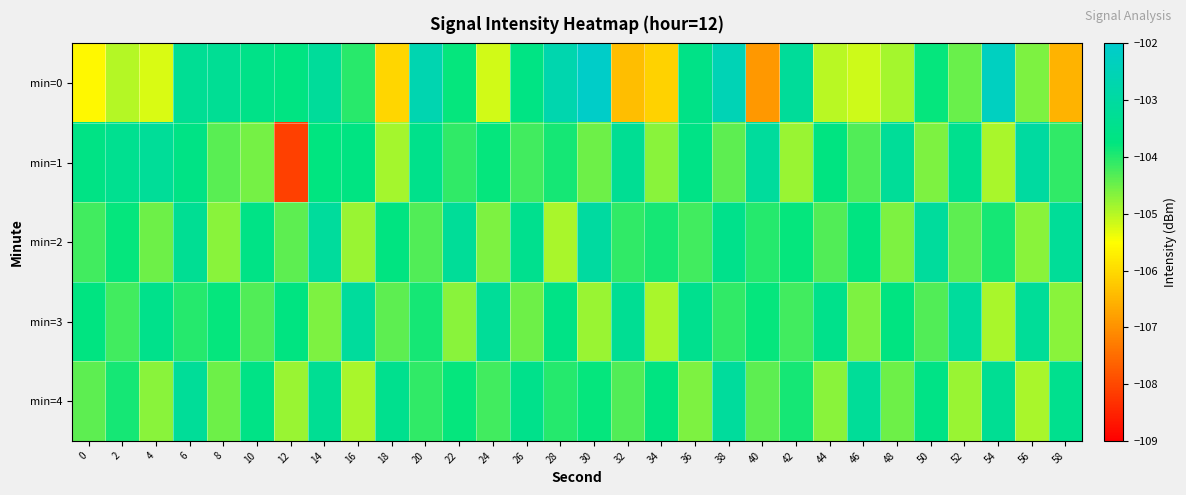

Reading right to left, list all the values displayed in this chart.

min=0: 58=-106.5	56=-104.6	54=-102.3	52=-104.5	50=-103.8	48=-104.9	46=-105.2	44=-105.0	42=-103.2	40=-106.9	38=-102.5	36=-103.6	34=-106.1	32=-106.4	30=-102.1	28=-102.7	26=-103.6	24=-105.2	22=-103.8	20=-102.6	18=-106.1	16=-104.0	14=-103.1	12=-103.7	10=-103.5	8=-103.3	6=-103.3	4=-105.2	2=-105.0	0=-105.6
min=1: 58=-104.1	56=-103.0	54=-104.9	52=-103.4	50=-104.6	48=-103.2	46=-104.3	44=-103.7	42=-104.8	40=-103.1	38=-104.4	36=-103.6	34=-104.7	32=-103.3	30=-104.5	28=-103.9	26=-104.2	24=-103.8	22=-104.1	20=-103.5	18=-104.9	16=-103.7	14=-103.7	12=-108.1	10=-104.6	8=-104.4	6=-103.6	4=-103.2	2=-103.4	0=-103.6
min=2: 58=-103.2	56=-104.7	54=-103.9	52=-104.4	50=-103.1	48=-104.6	46=-103.7	44=-104.3	42=-103.8	40=-104.0	38=-103.5	36=-104.2	34=-103.9	32=-104.1	30=-103.0	28=-104.9	26=-103.4	24=-104.6	22=-103.2	20=-104.3	18=-103.7	16=-104.8	14=-103.1	12=-104.4	10=-103.6	8=-104.7	6=-103.3	4=-104.5	2=-103.8	0=-104.2
min=3: 58=-104.7	56=-103.2	54=-104.9	52=-103.1	50=-104.3	48=-103.7	46=-104.6	44=-103.5	42=-104.2	40=-103.8	38=-104.1	36=-103.4	34=-104.9	32=-103.3	30=-104.8	28=-103.6	26=-104.5	24=-103.2	22=-104.7	20=-103.9	18=-104.4	16=-103.1	14=-104.6	12=-103.7	10=-104.3	8=-103.8	6=-104.0	4=-103.5	2=-104.2	0=-103.7
min=4: 58=-103.4	56=-104.9	54=-103.3	52=-104.8	50=-103.6	48=-104.5	46=-103.2	44=-104.7	42=-103.9	40=-104.4	38=-103.1	36=-104.6	34=-103.7	32=-104.3	30=-103.8	28=-104.0	26=-103.5	24=-104.2	22=-103.8	20=-104.1	18=-103.4	16=-104.9	14=-103.3	12=-104.8	10=-103.6	8=-104.5	6=-103.2	4=-104.7	2=-103.9	0=-104.4